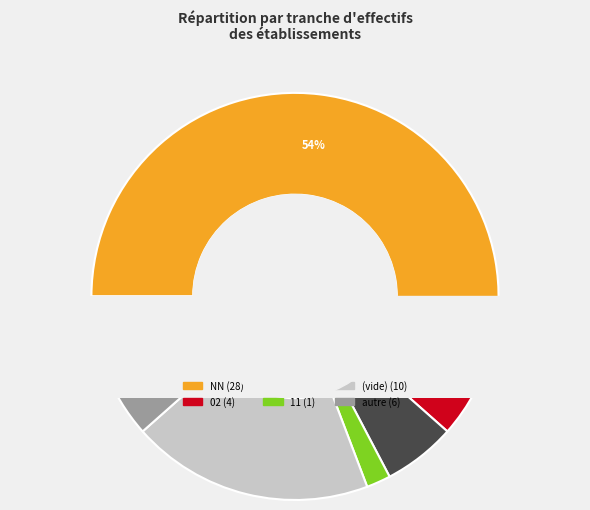

True or false: other accounts for 12% of the total.

True